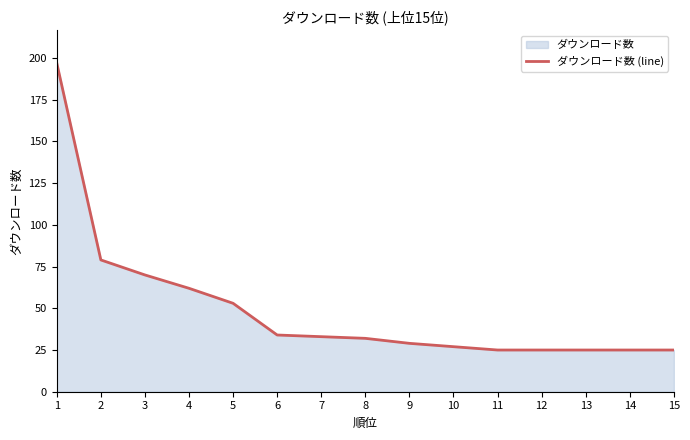

Which label corresponds to the largest value in the chart?

1